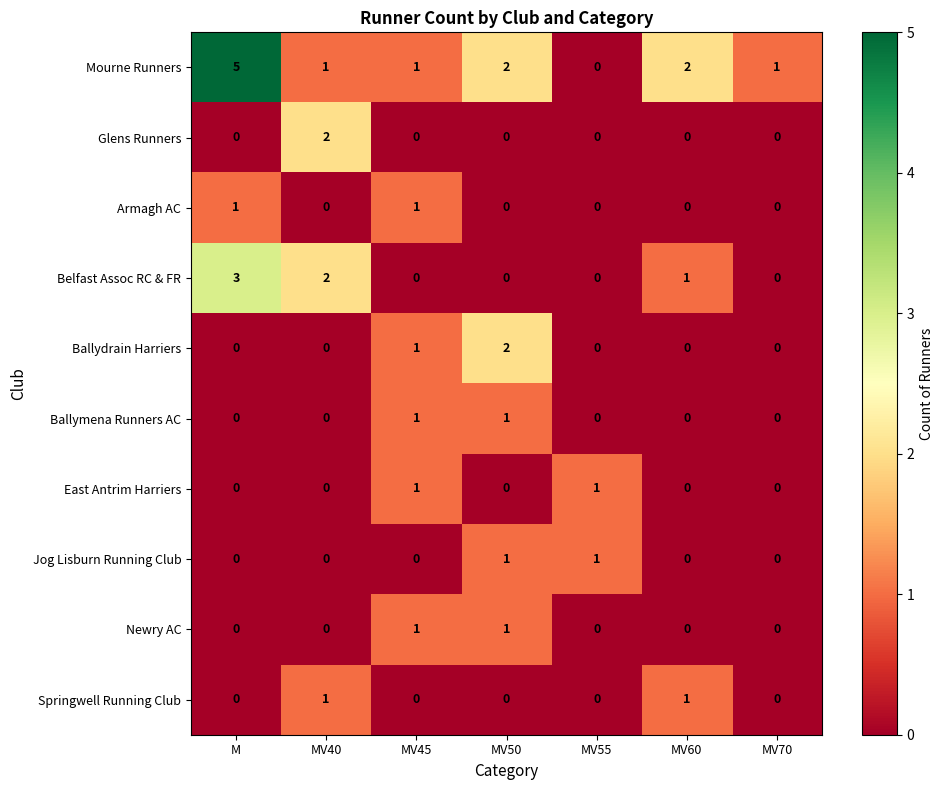

How many Armagh AC values are between 0 and 1?

7